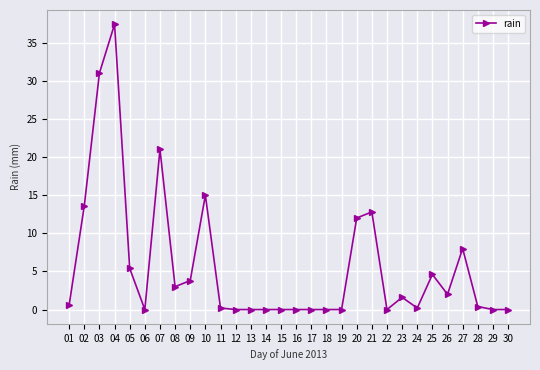

How many series are shown in this chart?

1